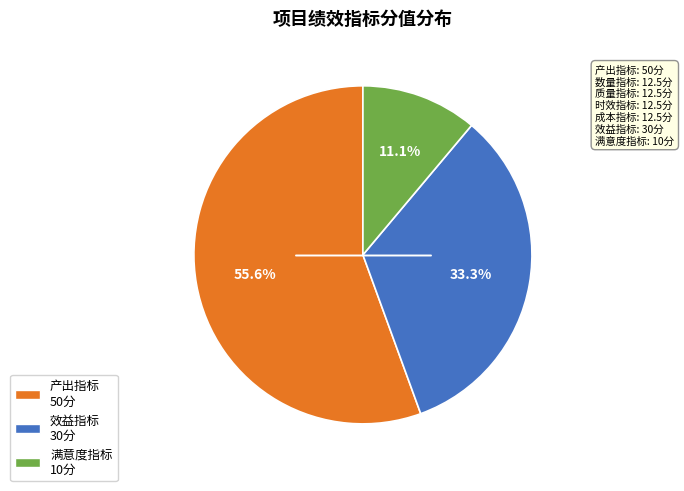

Is there a majority slice in this chart?

Yes